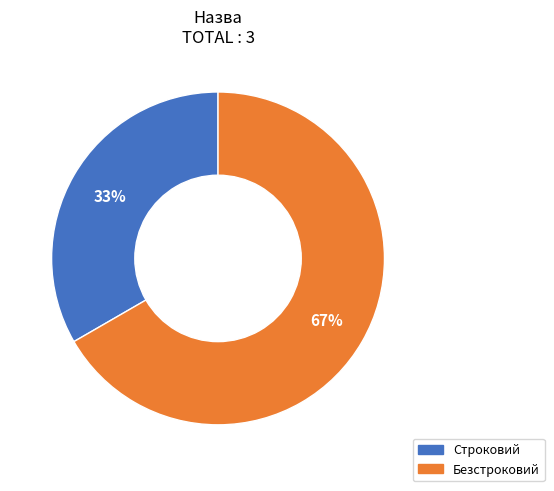

How many segments does this pie chart have?

2